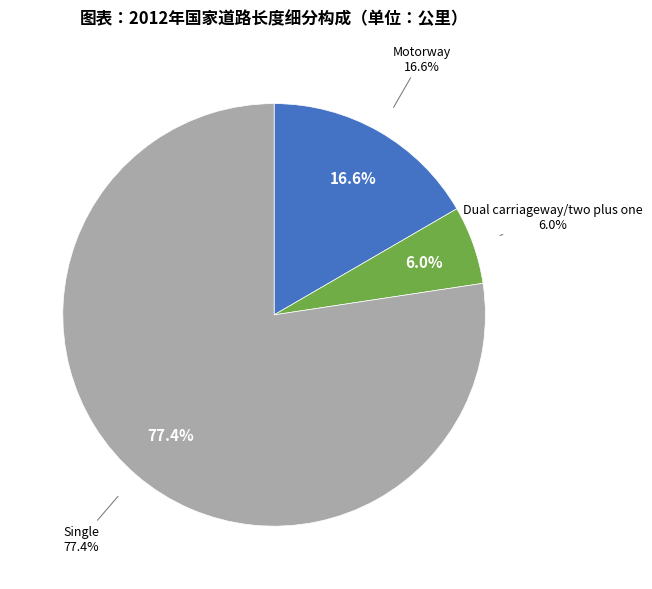

Which has a higher value, Single or Motorway?

Single